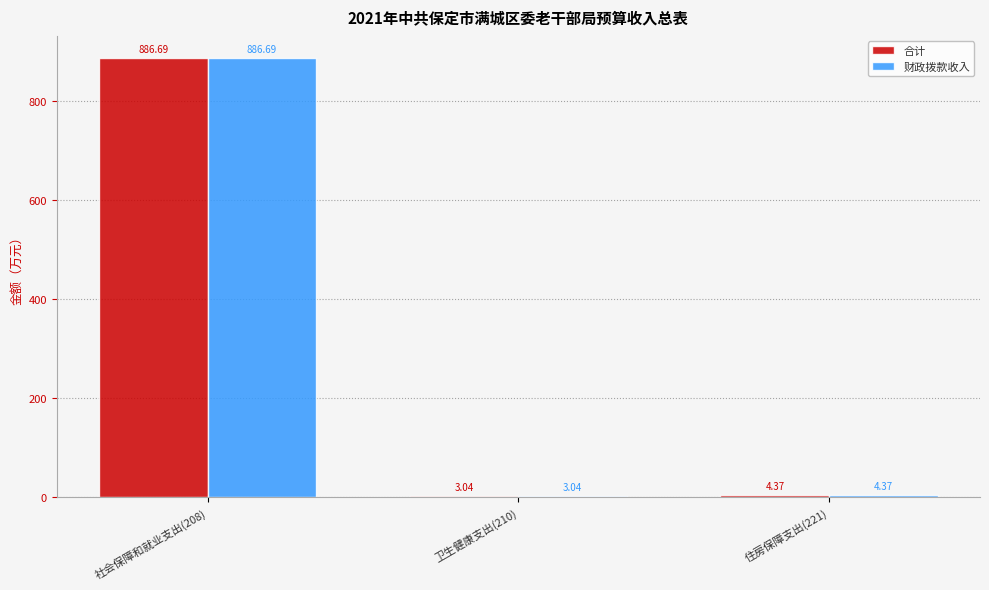

How many distinct data groups are displayed?

2